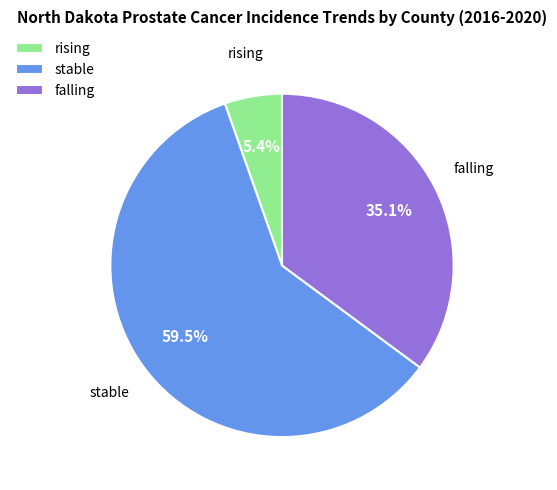

Which slice is the smallest?

rising